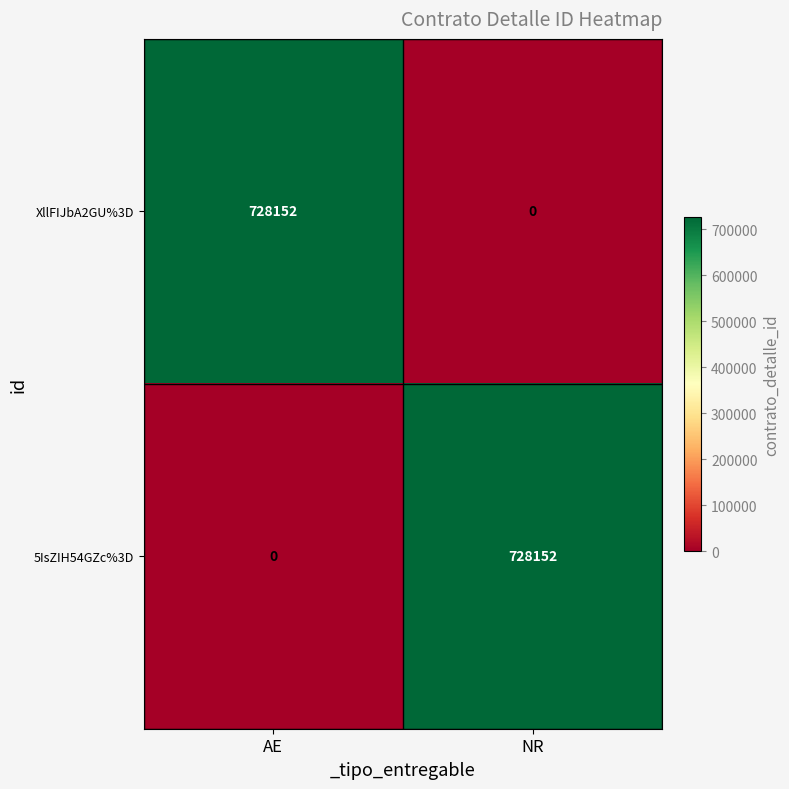

List the labels in order of XllFIJbA2GU%3D value, smallest first.

NR, AE